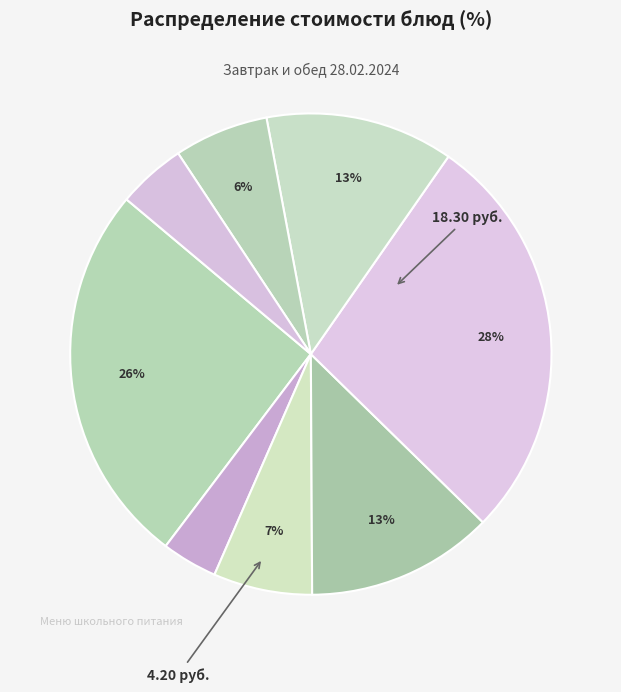

To the nearest percent, what is the difference between the largest and smallest slice percentages?

24%